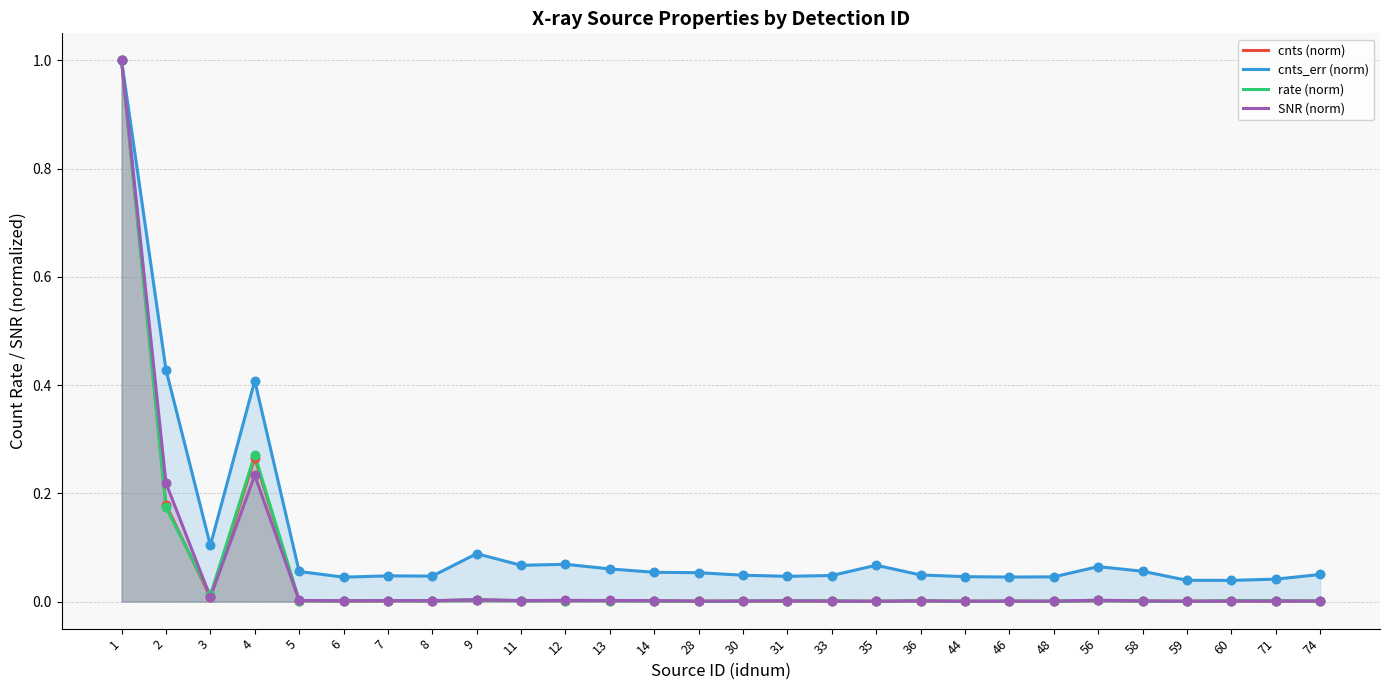

Which series reaches the minimum Y coordinate?

rate (norm)